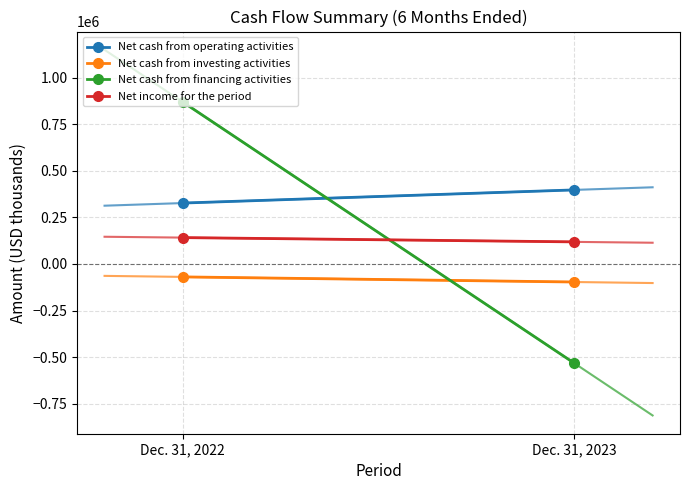

Reading left to right, extract all data points from this chart.

Net cash from operating activities: 327129	397774
Net cash from investing activities: -69412	-96868
Net cash from financing activities: 869561	-532925
Net income for the period: 141638	118683